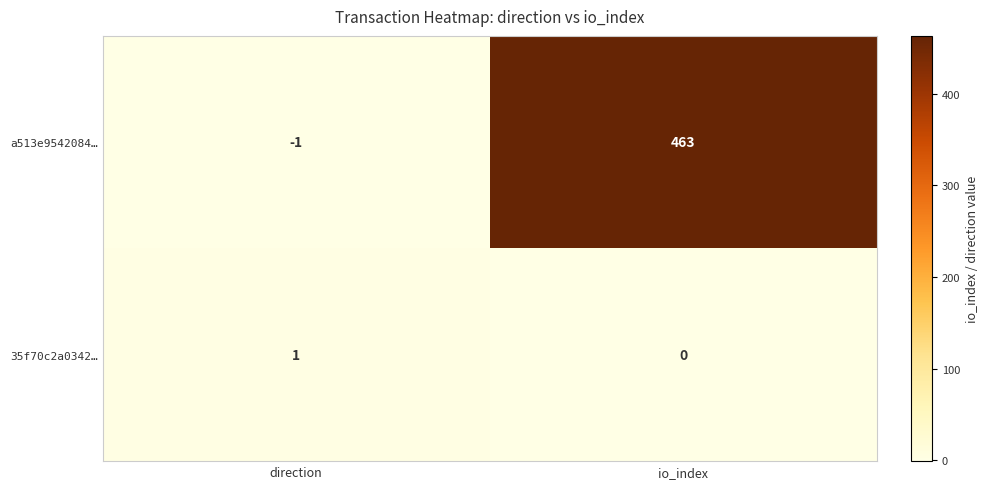

Reading left to right, list all the values displayed in this chart.

a513e9542084…: direction=-1	io_index=463
35f70c2a0342…: direction=1	io_index=0